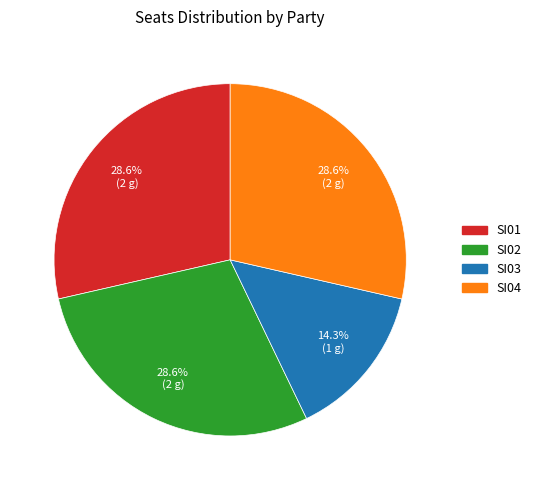

What is the smallest slice in the pie chart?

SI03